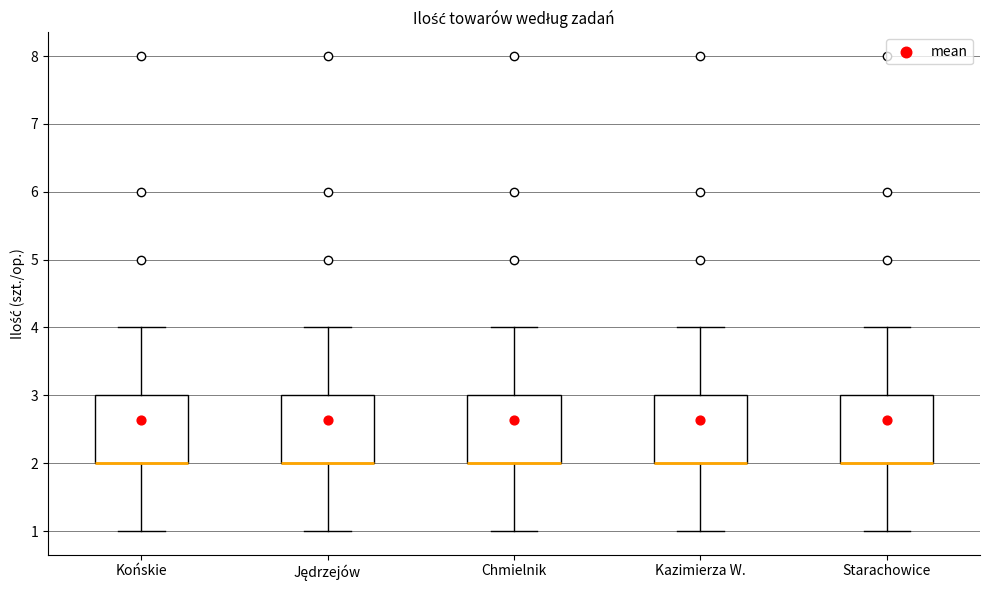

Reading left to right, transcribe this box plot: for each box, give where its median line is, the range the box spans, and where its two whiskers end, as read against the y-axis. The values are not printed on the chart, so give them approximately, as read against the axis.

Końskie: median 2 (drawn on the box's lower edge), box 2 to 3, whiskers 1 to 4
Jędrzejów: median 2 (drawn on the box's lower edge), box 2 to 3, whiskers 1 to 4
Chmielnik: median 2 (drawn on the box's lower edge), box 2 to 3, whiskers 1 to 4
Kazimierza W.: median 2 (drawn on the box's lower edge), box 2 to 3, whiskers 1 to 4
Starachowice: median 2 (drawn on the box's lower edge), box 2 to 3, whiskers 1 to 4